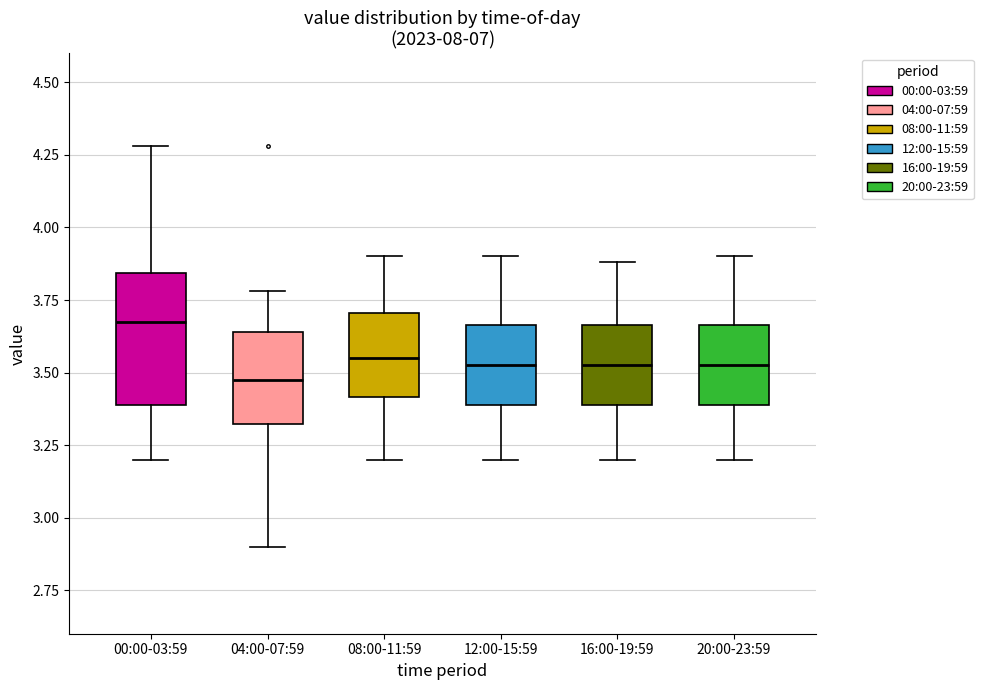

Where is the lower edge of the box for 04:00-07:59 on the y-axis? The values are not printed on the chart, so give them approximately, as read against the axis.

3.30